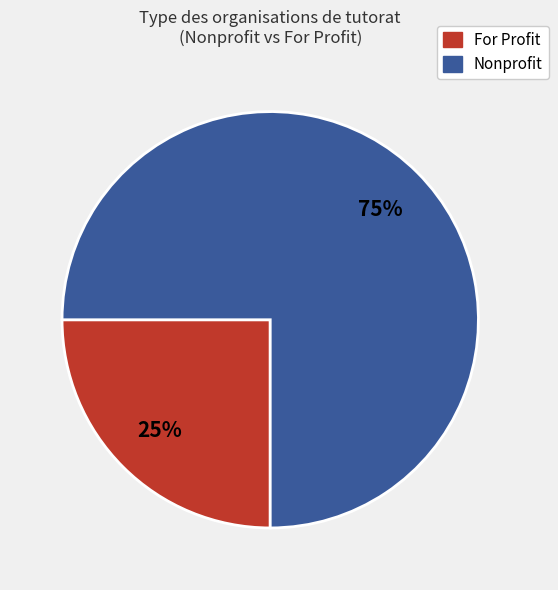

Is there any slice that represents more than half of the pie?

Yes